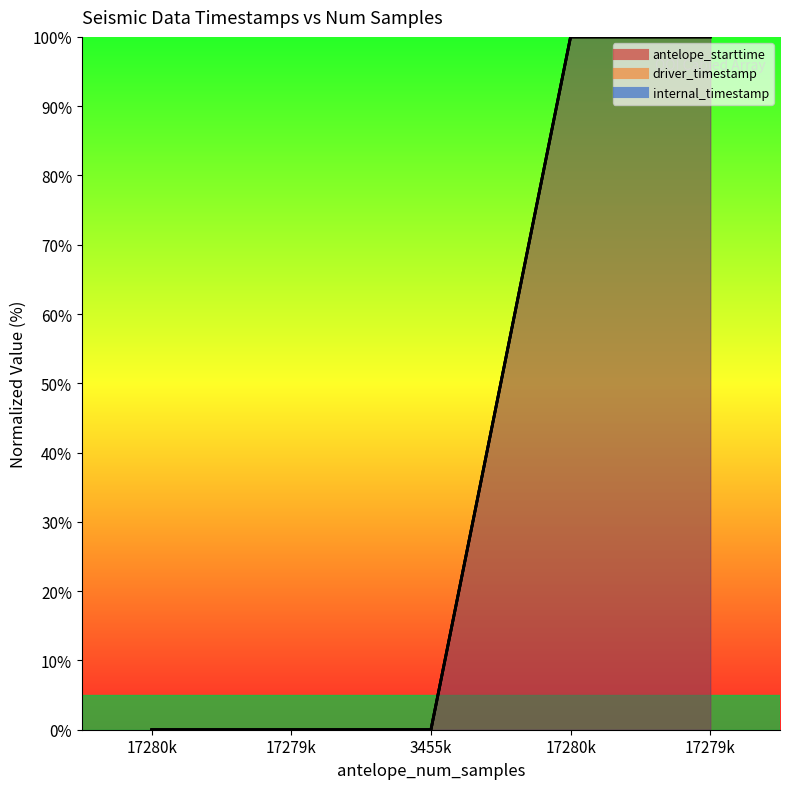

What is the average value of the antelope_starttime series?

40.0